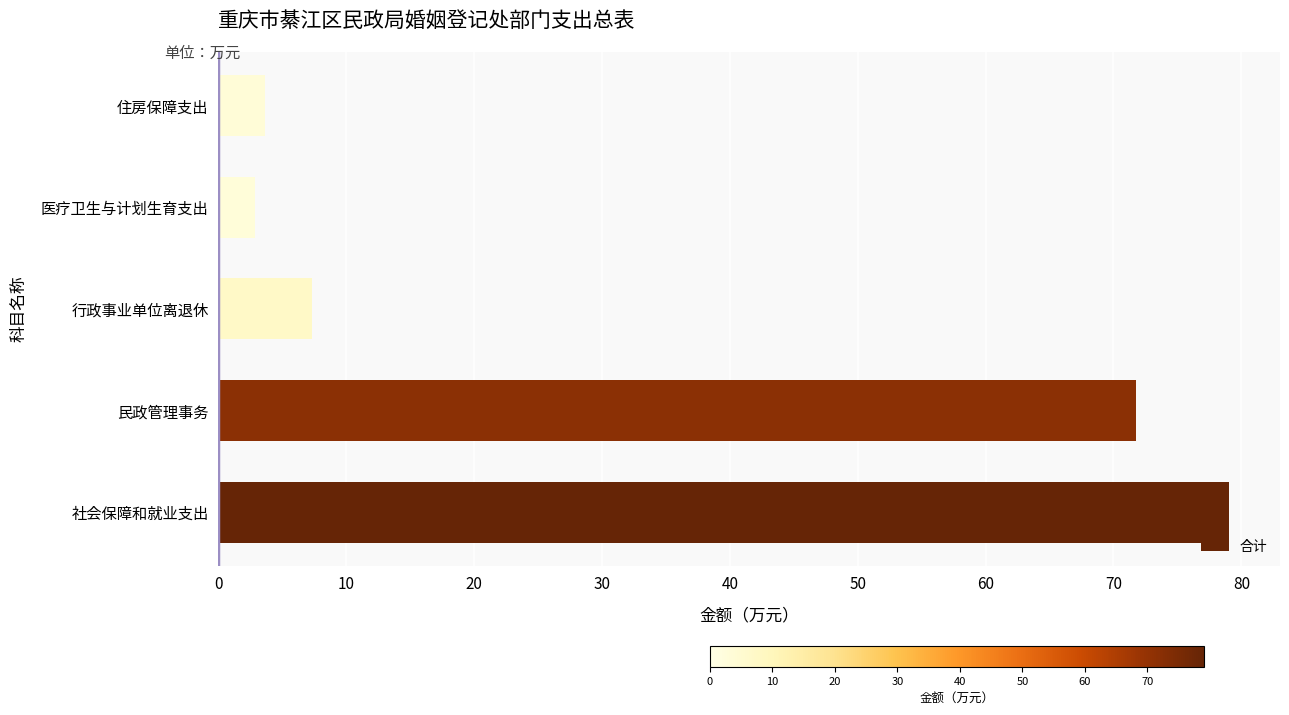

Which has a higher value, 住房保障支出 or 民政管理事务?

民政管理事务